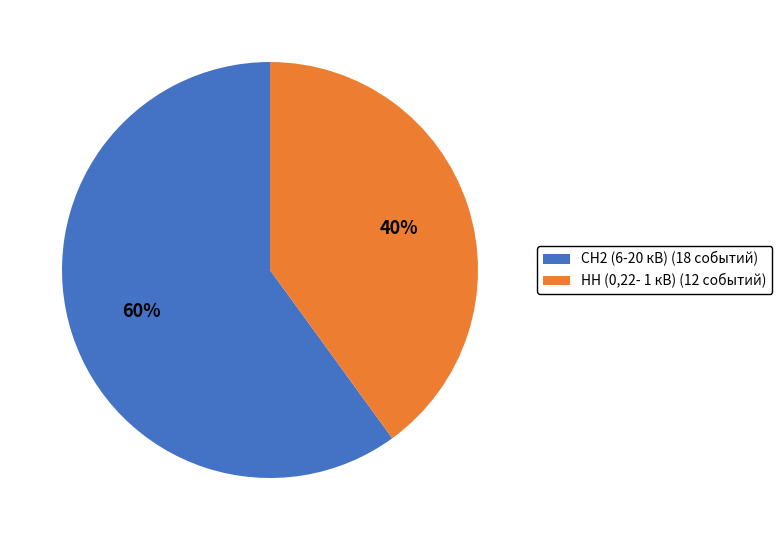

Which category has the biggest portion of the pie?

СН2 (6-20 кВ)